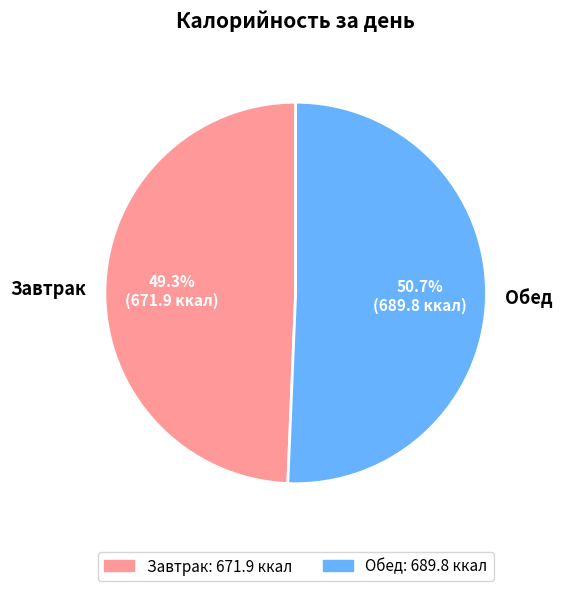

To the nearest percent, what is the average slice percentage?

50%